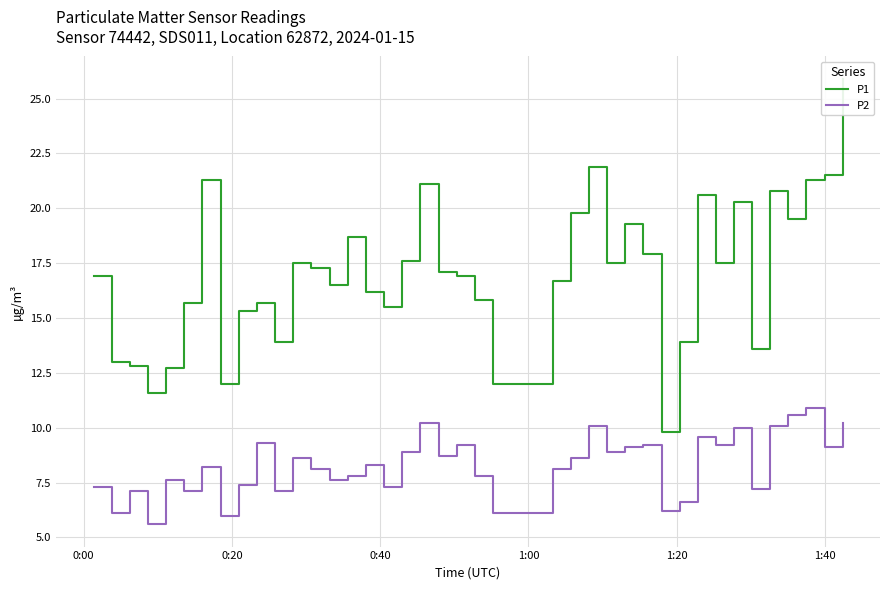

How many data points in P1 are less than 17?

20